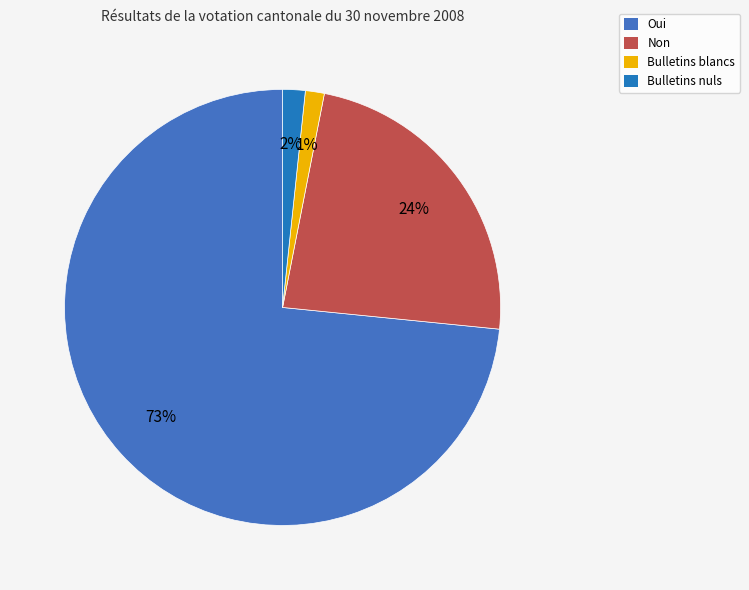

Count the number of slices in the pie.

4